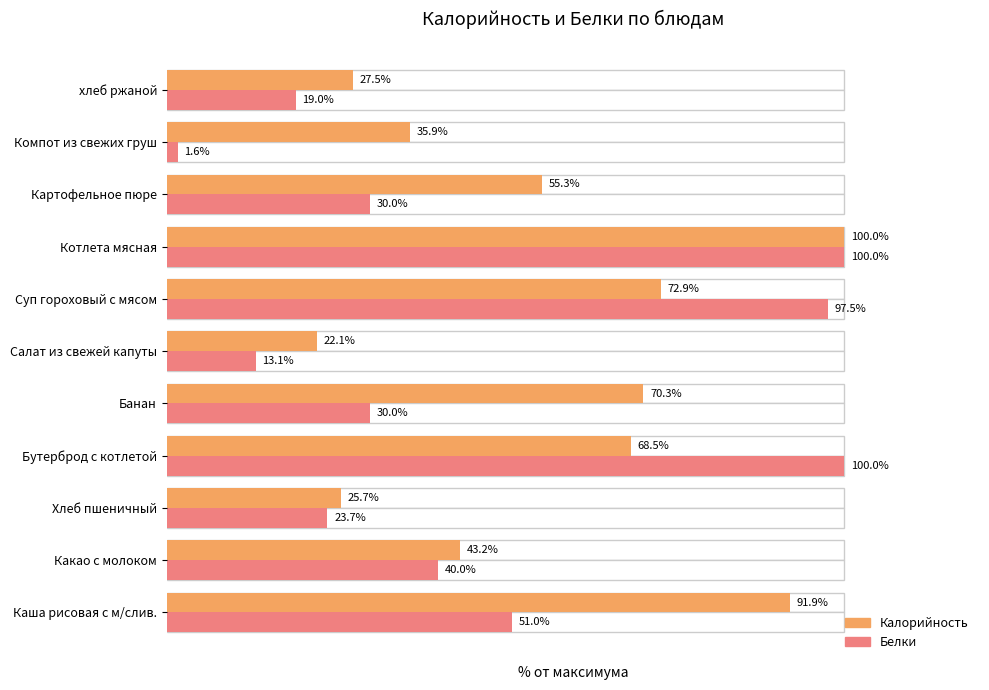

What is the difference between the maximum and minimum values in the Белки series?

98.4